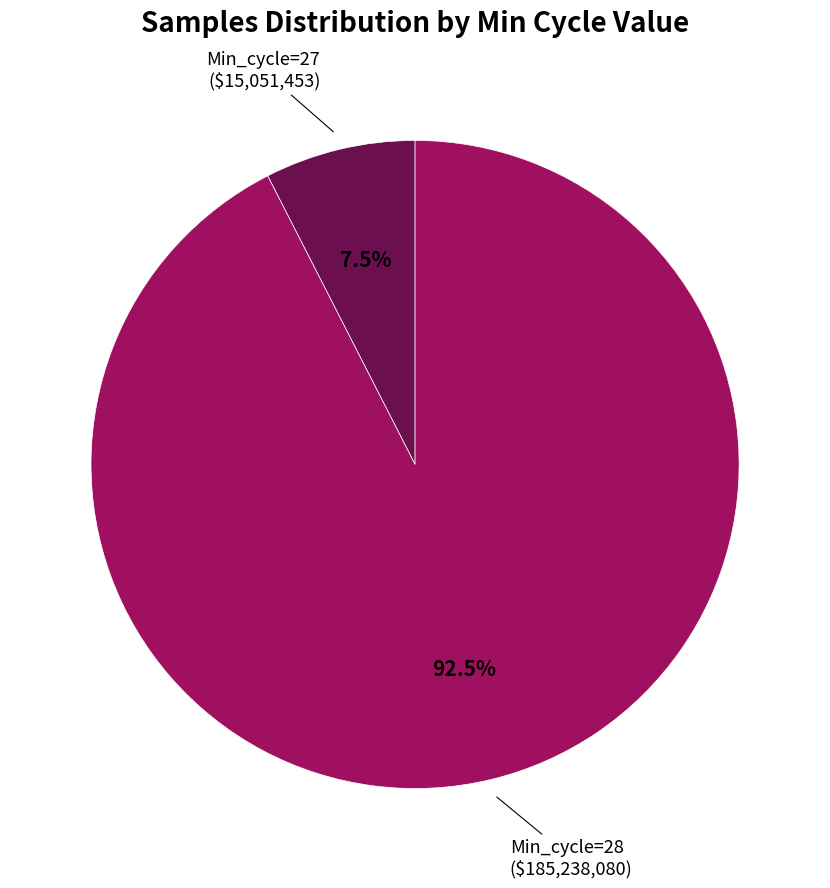

Does any single category account for the majority?

Yes